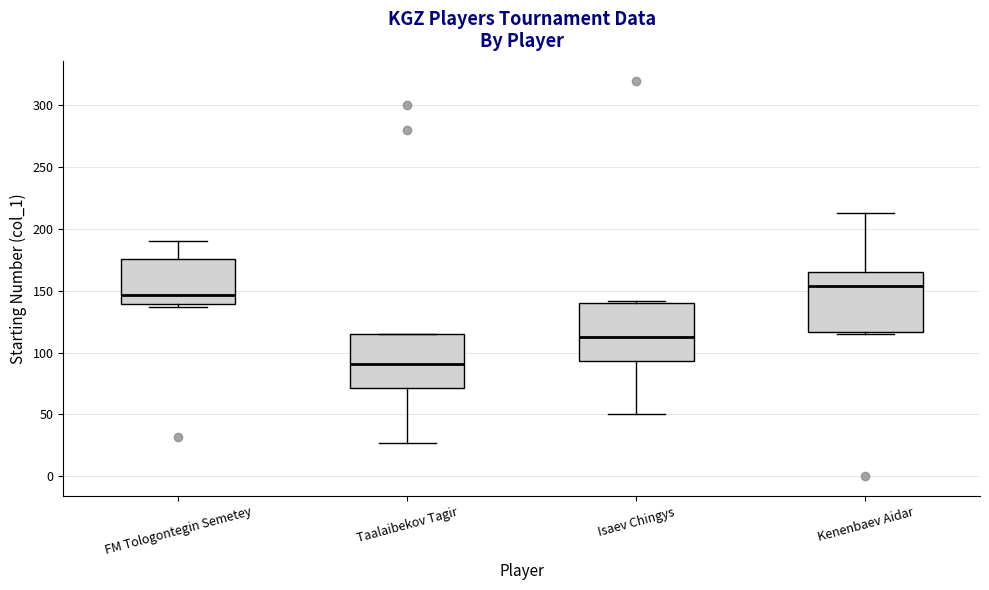

Where is the upper edge of the box for Isaev Chingys on the y-axis? The values are not printed on the chart, so give them approximately, as read against the axis.

140